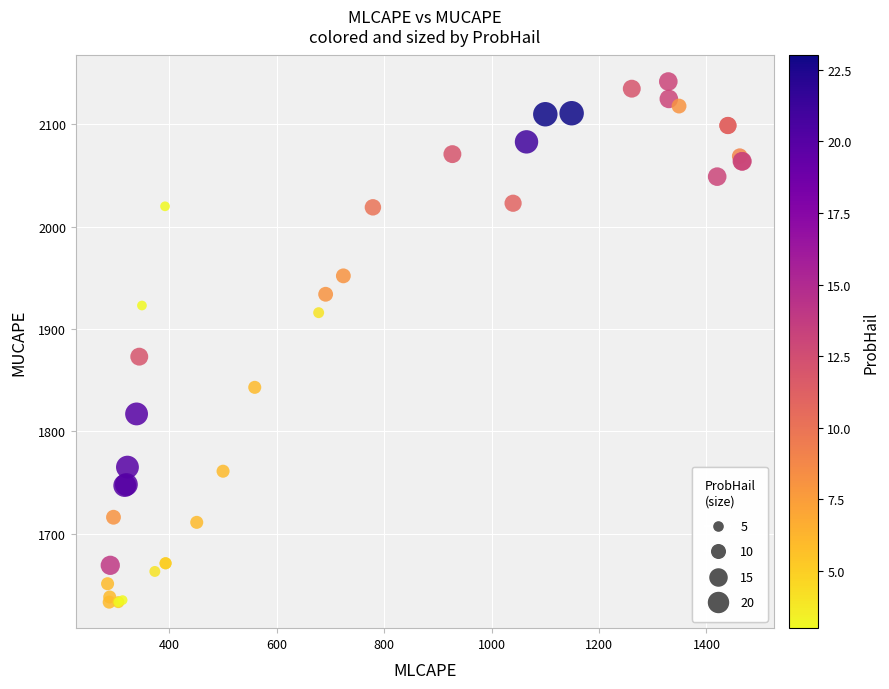

What Y value in the scatter plot is closest to 1887?

1873